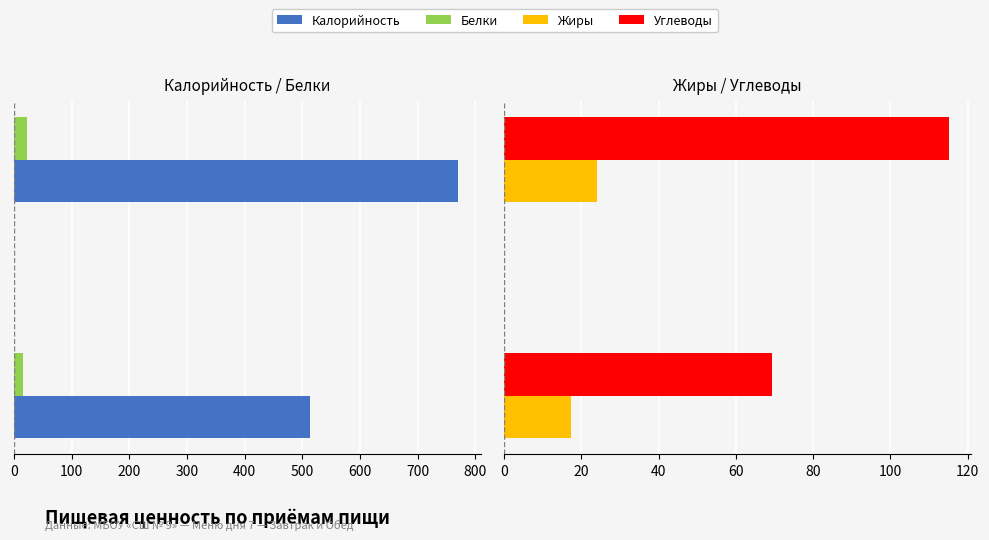

Are the bars horizontal?

Yes